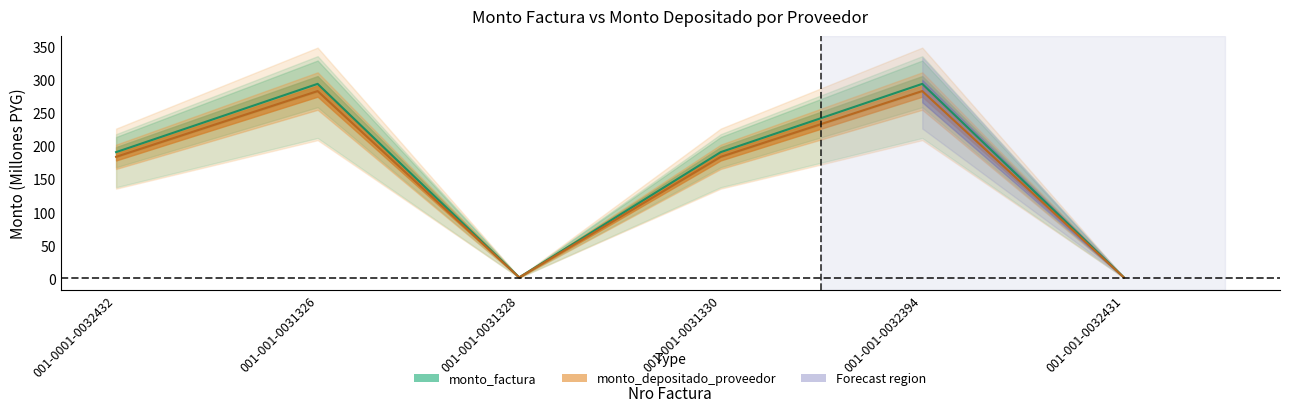

How many interior local valleys does the monto_factura series have?

1